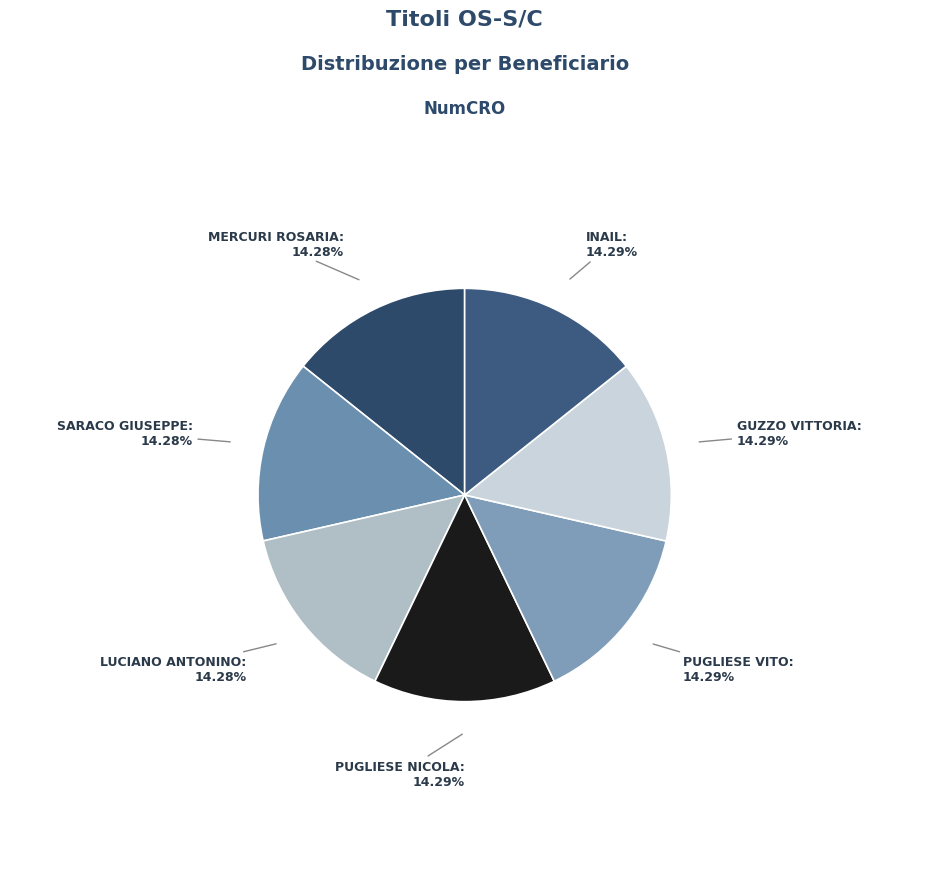

Is there a majority slice in this chart?

No